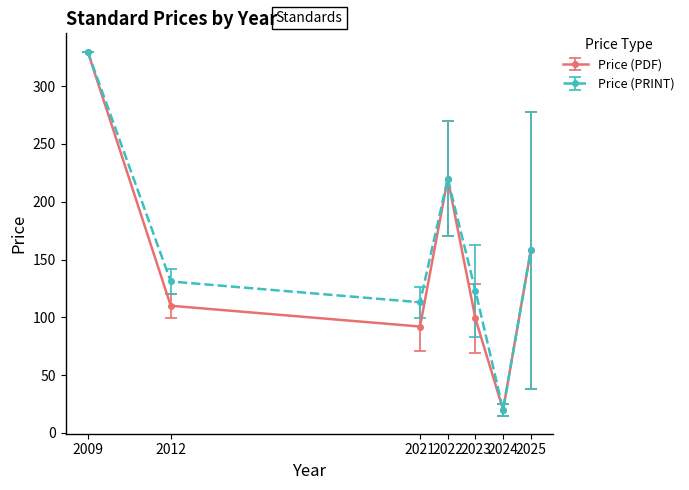

The Price (PDF) series shows 1109 at 2022. True or false?

False